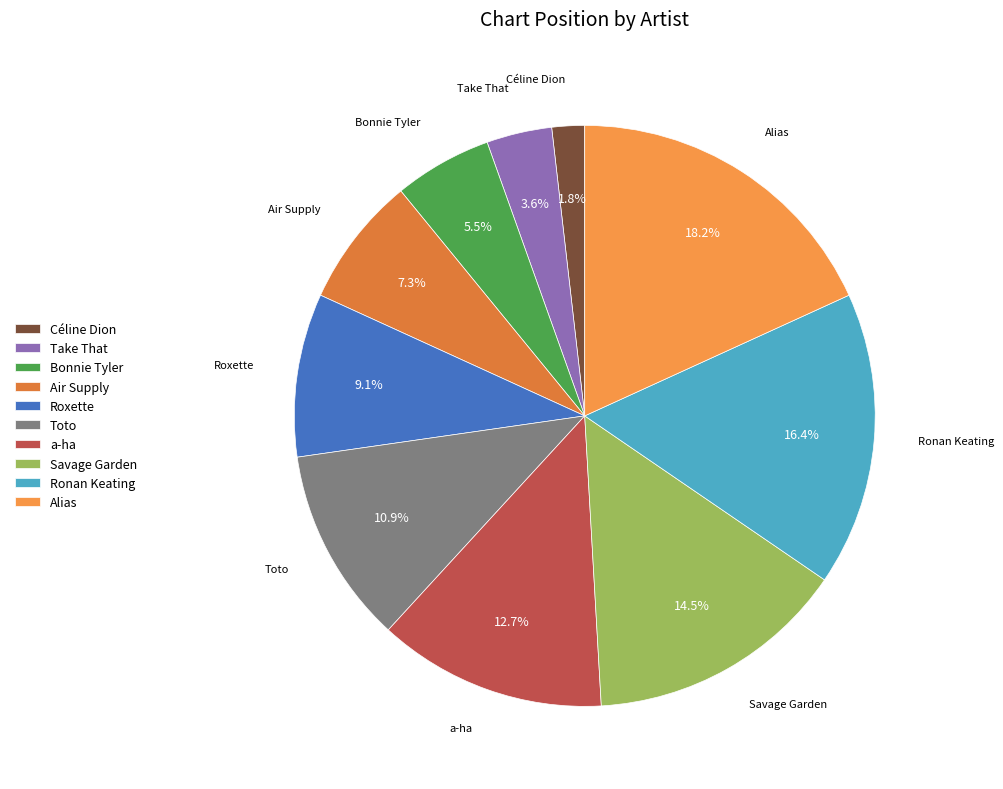

Rank the categories by value from lowest to highest.

Céline Dion, Take That, Bonnie Tyler, Air Supply, Roxette, Toto, a-ha, Savage Garden, Ronan Keating, Alias